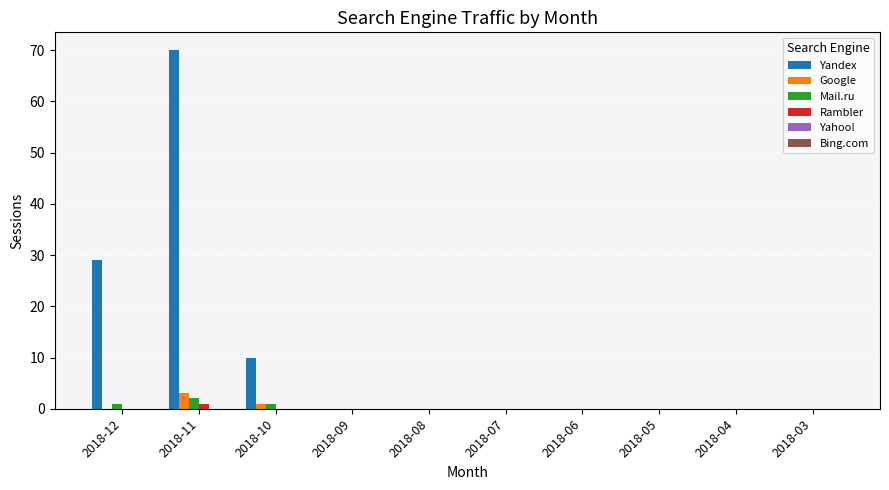

The value of Yandex at 2018-04 is -44. True or false?

False